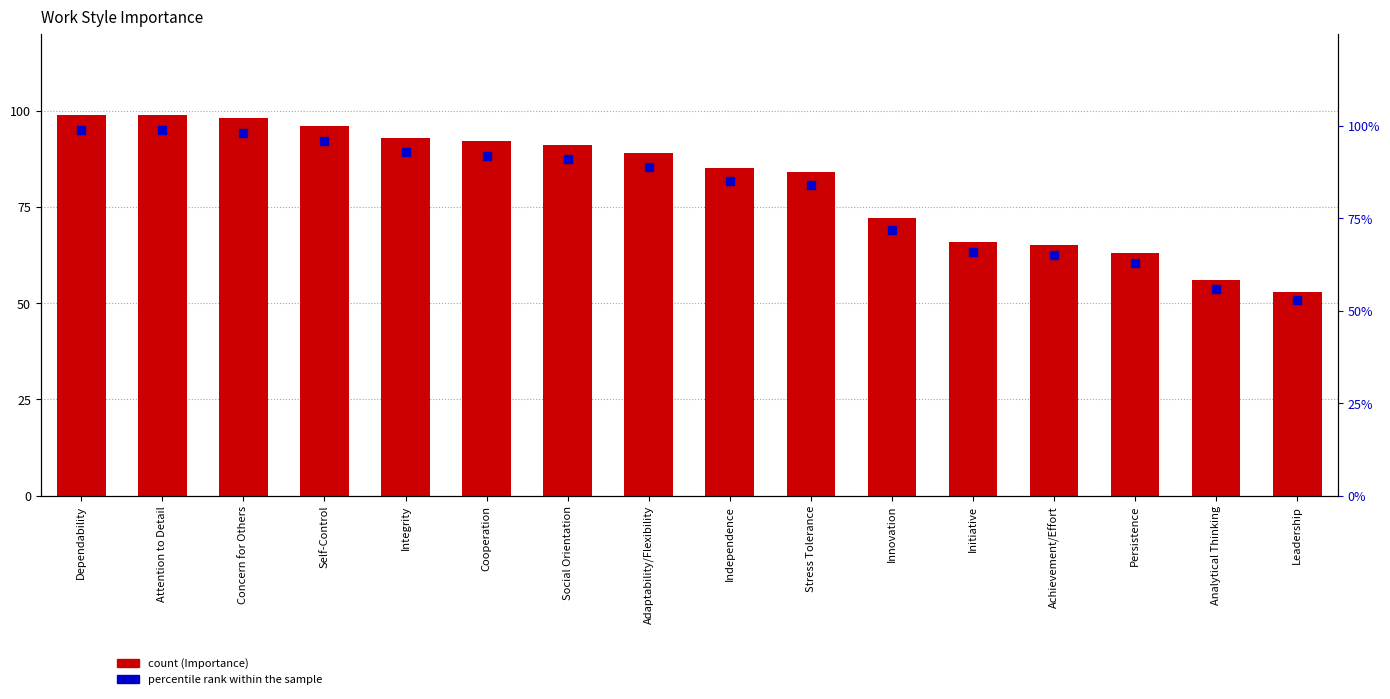

Which series has the widest spread of Y values?

Importance